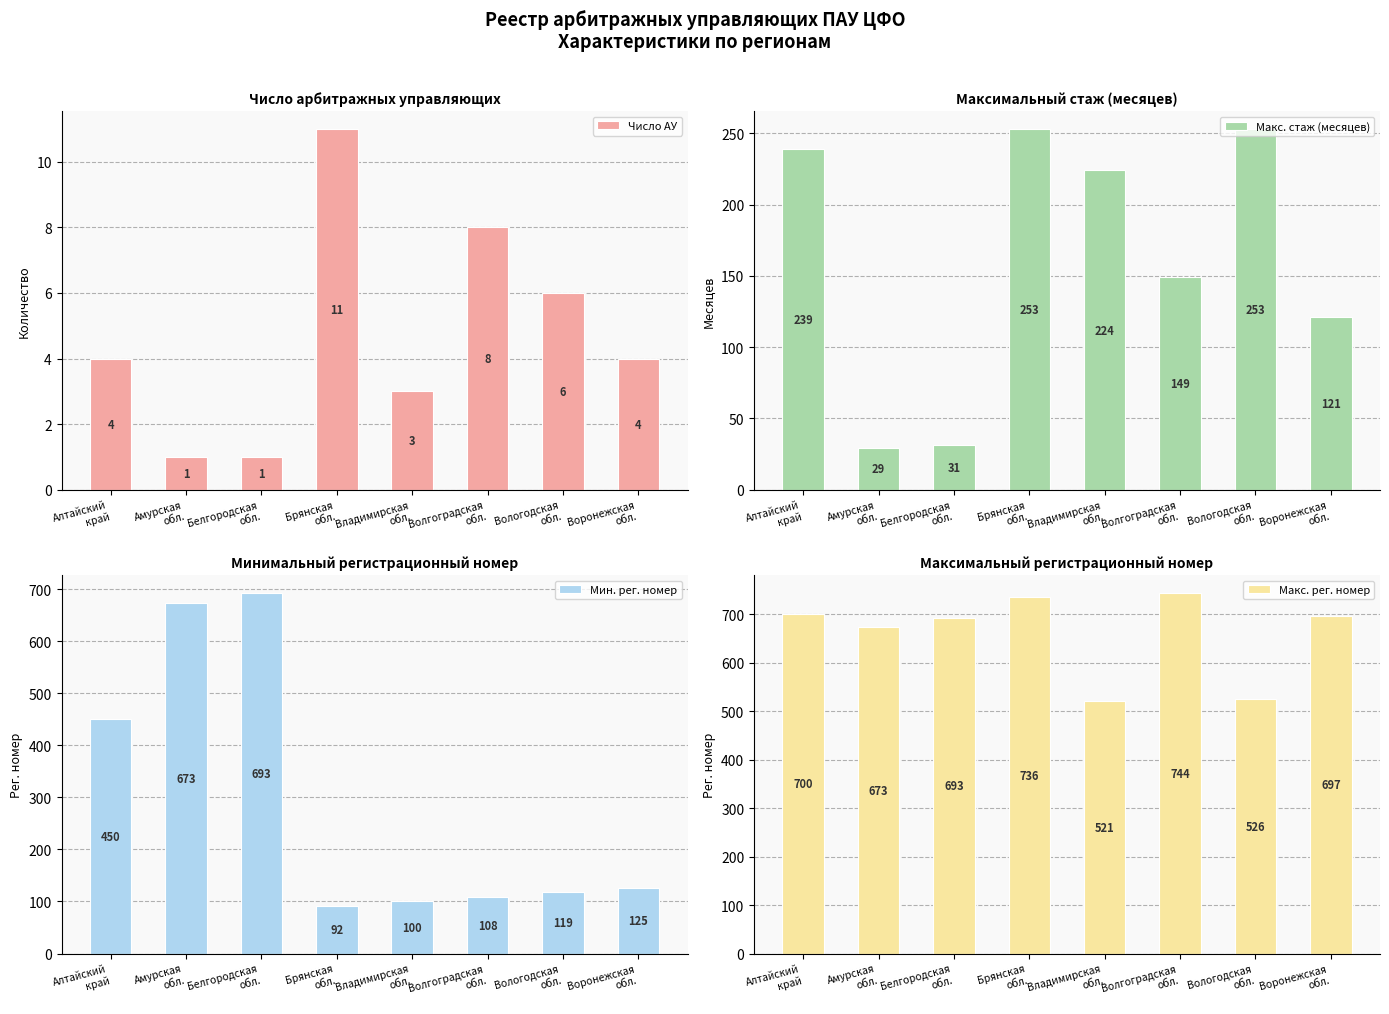

Read the Мин. рег. номер value at Вологодская
обл., to the nearest 100.

100